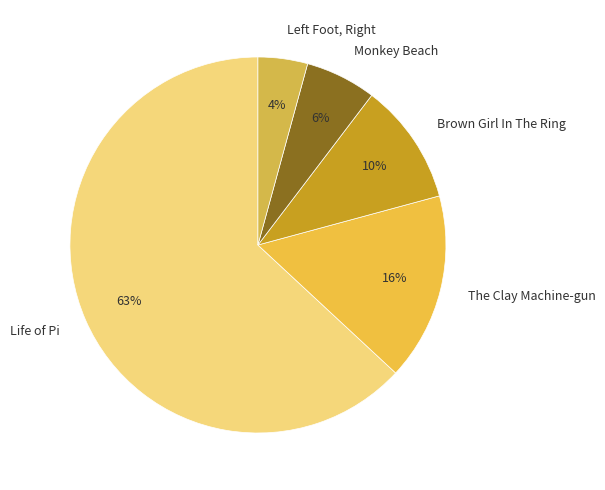

How many slices are in this pie chart?

5